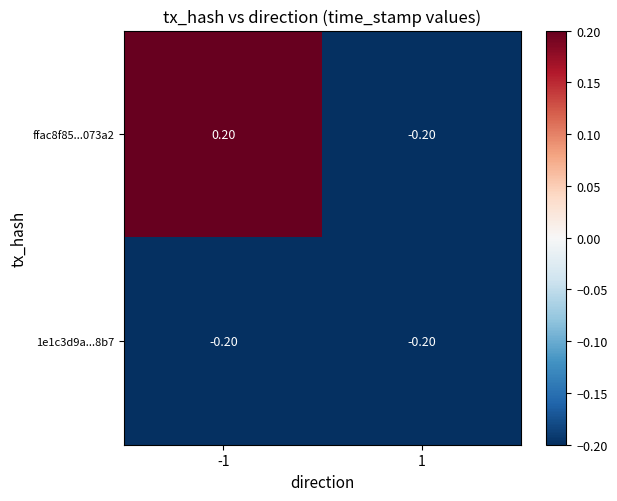

List the series in order of their overall mean, highest first.

ffac8f85...073a2, 1e1c3d9a...8b7